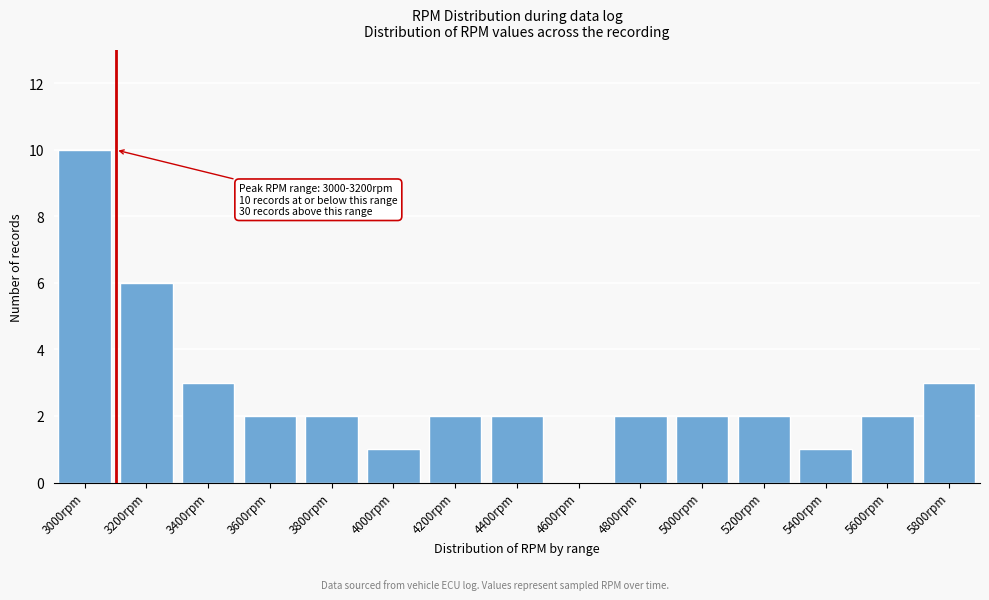

Reading left to right, extract all data points from this chart.

3000rpm=10	3200rpm=6	3400rpm=3	3600rpm=2	3800rpm=2	4000rpm=1	4200rpm=2	4400rpm=2	4600rpm=0	4800rpm=2	5000rpm=2	5200rpm=2	5400rpm=1	5600rpm=2	5800rpm=3